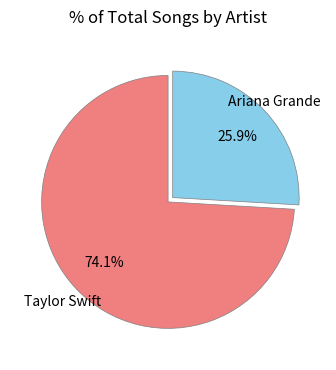

To the nearest percent, what portion does Taylor Swift represent?

74%